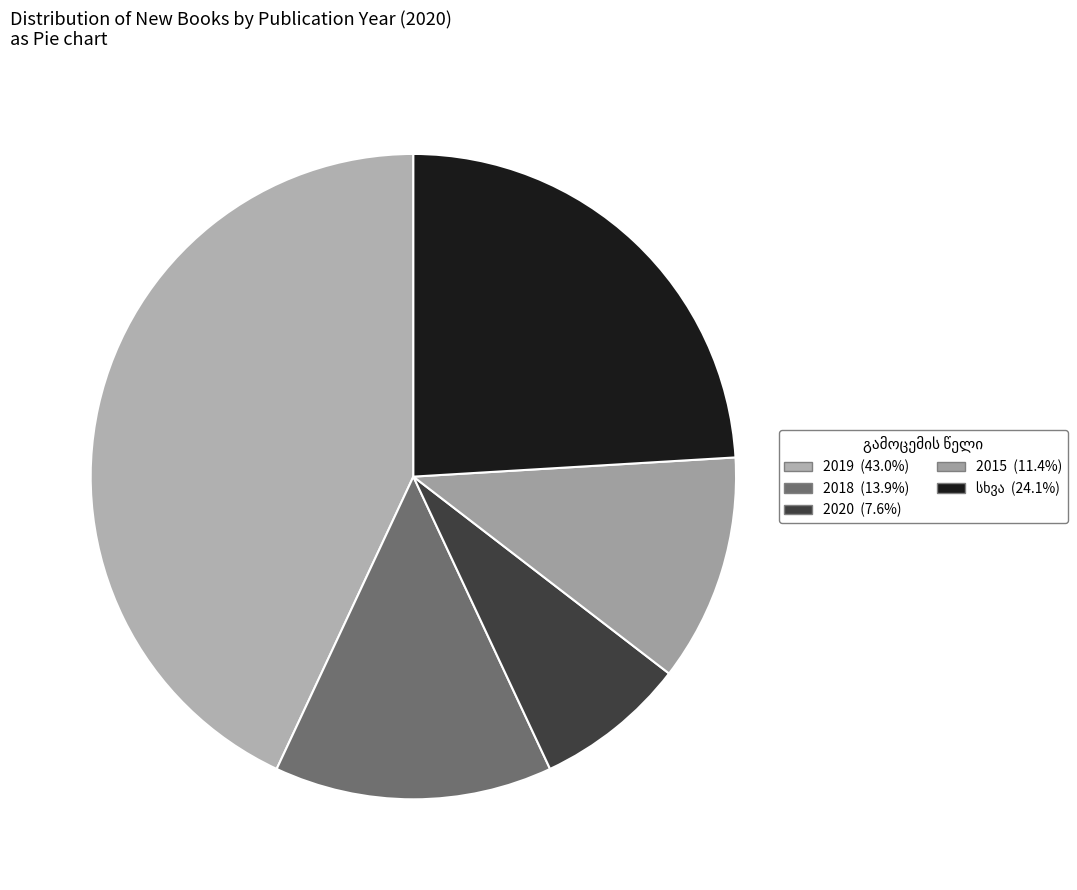

Count the number of slices in the pie.

5